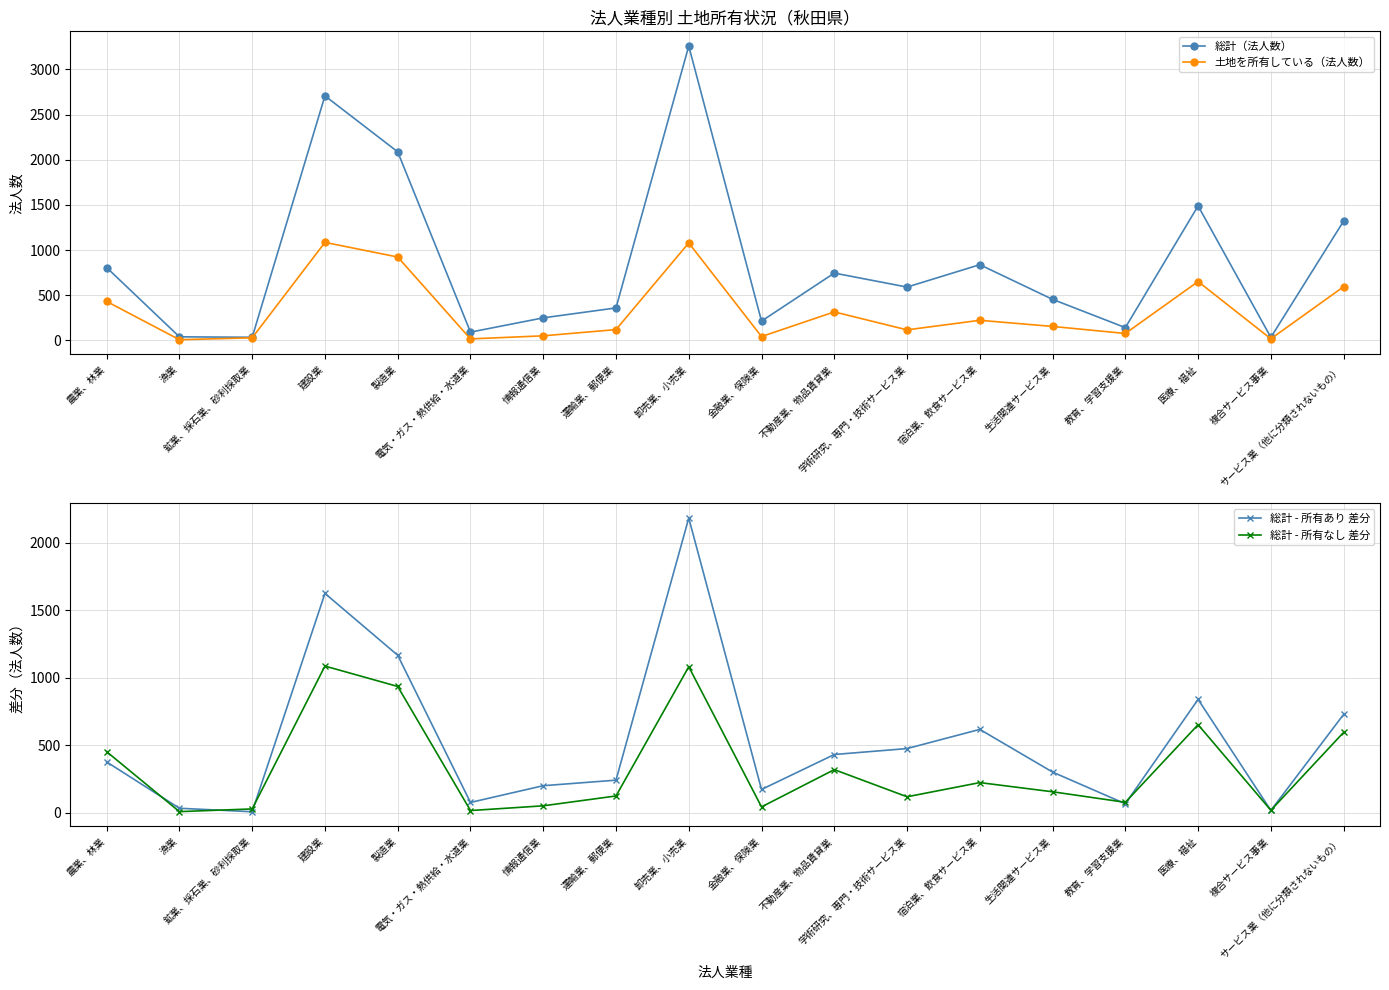

What is the label of the 1st point from the right?

サービス業（他に分類されないもの）